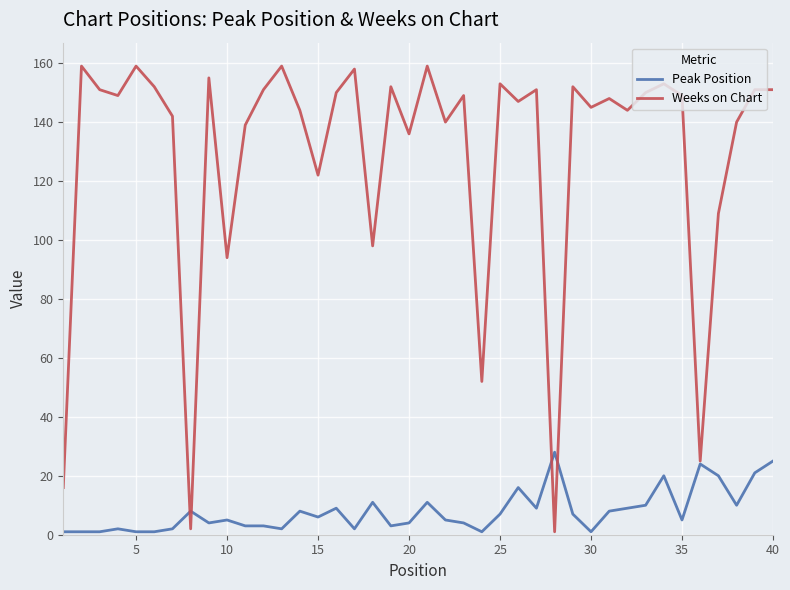

List the series in order of their peak value, highest first.

Weeks on Chart, Peak Position